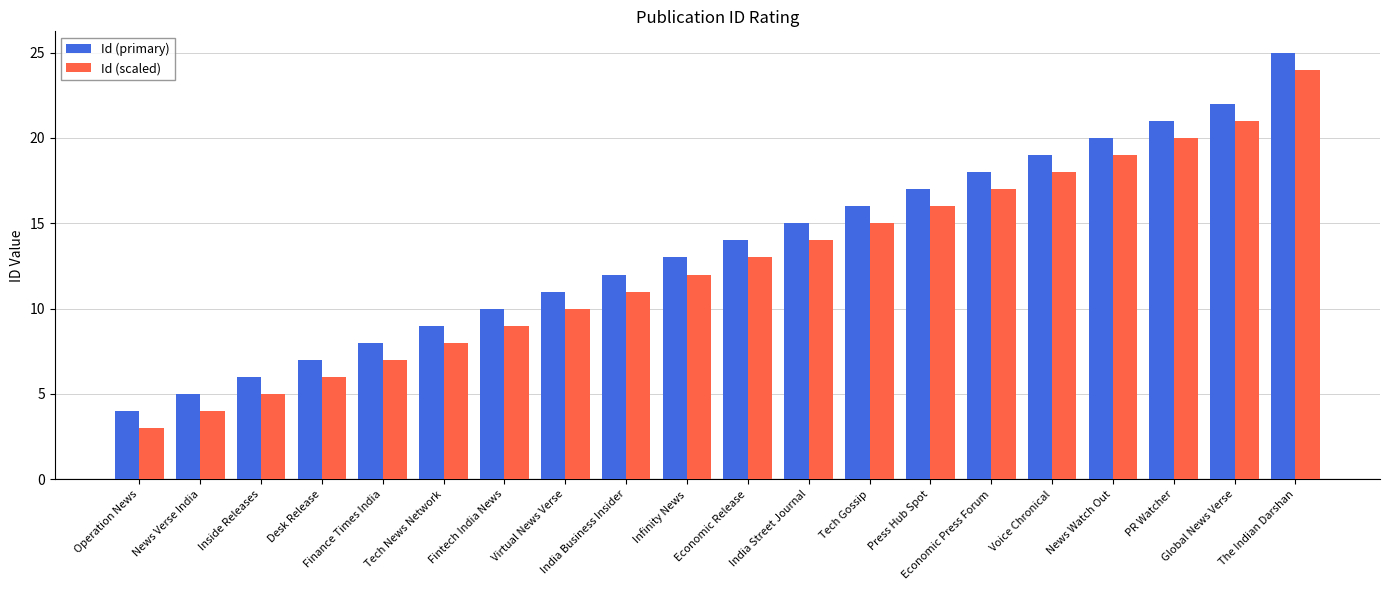

What is the minimum value for Id (primary)?

4